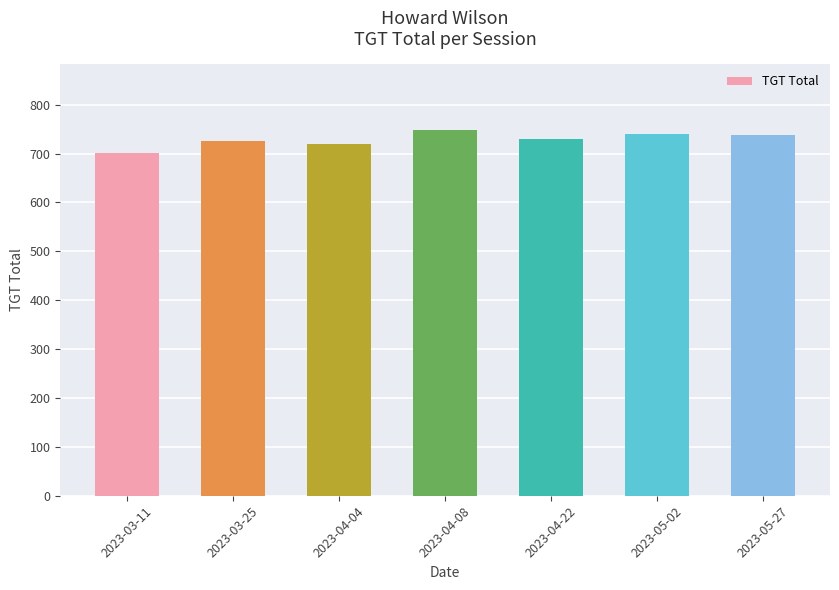

What is the label of the 4th bar from the left?

2023-04-08